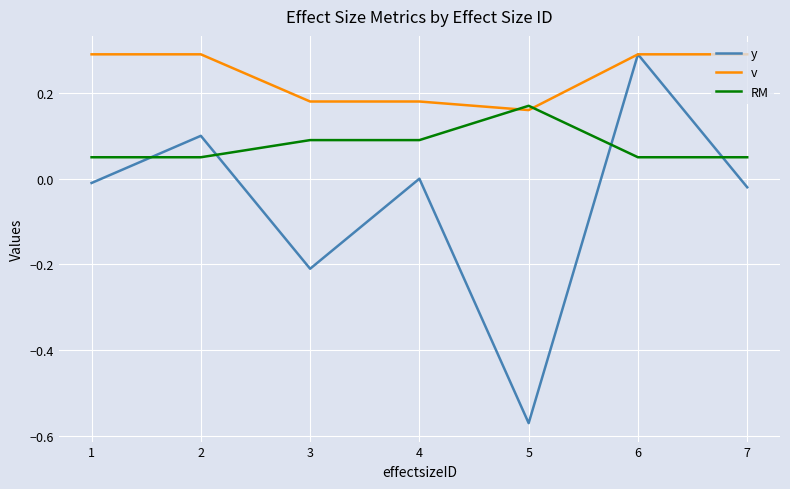

Which series ends up on top after the final intersection of y and RM?

RM